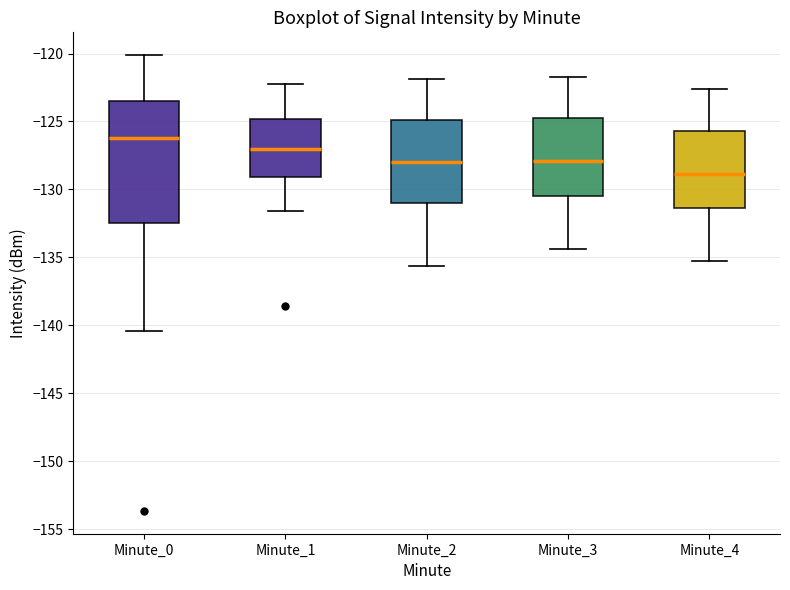

Which box's median line is the lowest?

Minute_4